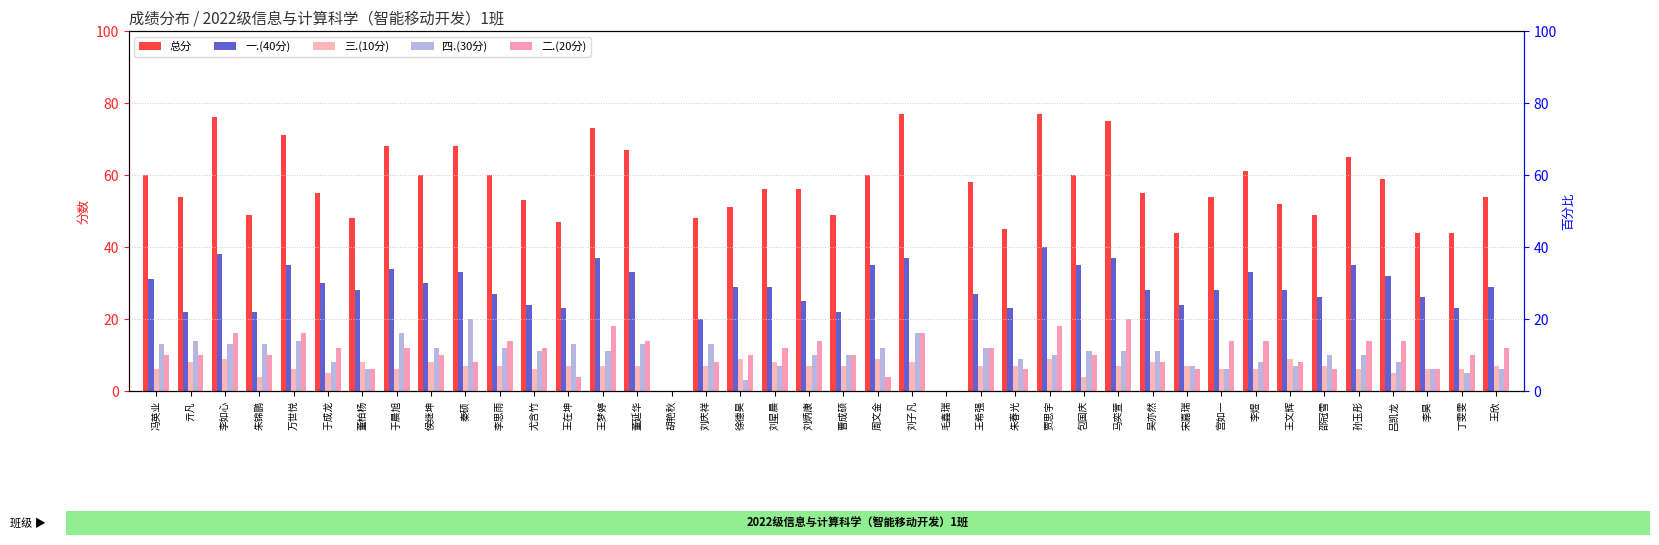

List the series in order of their peak value, lowest first.

三.(10分), 四.(30分), 二.(20分), 一.(40分), 总分